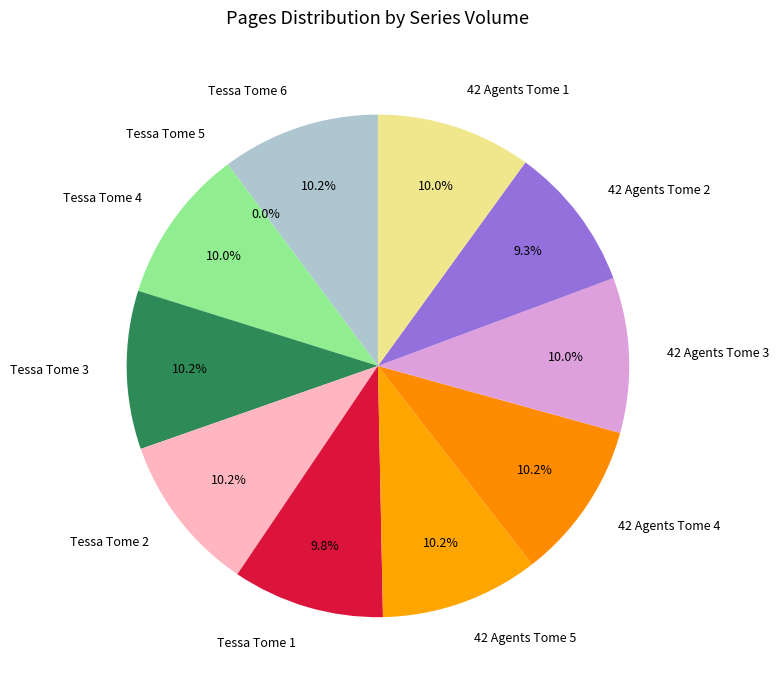

What percentage is NOT represented by Tessa Tome 1?

90.2%